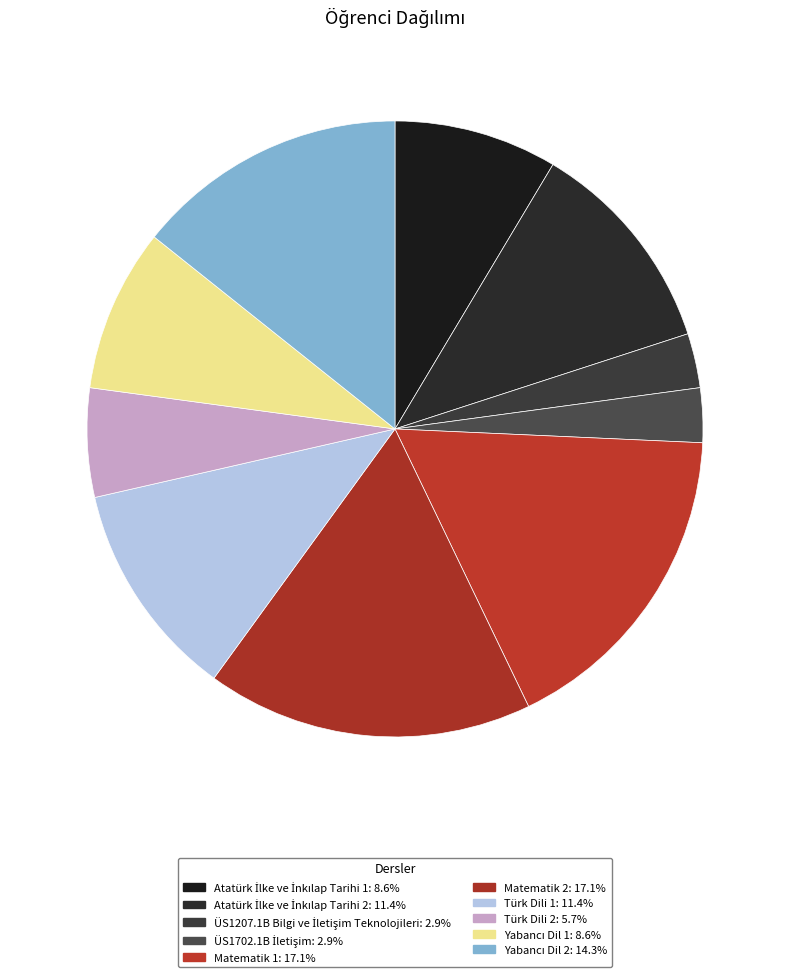

How many segments does this pie chart have?

10